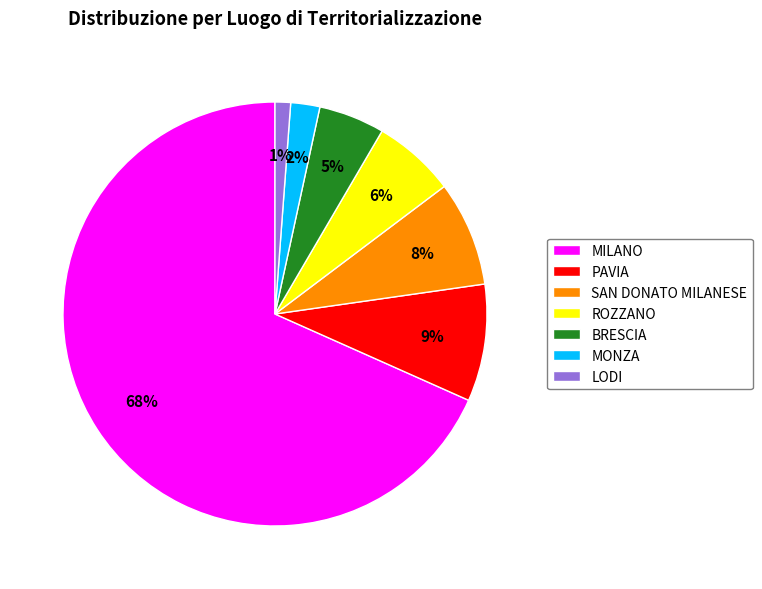

What percentage is the ROZZANO slice, to the nearest percent?

6%